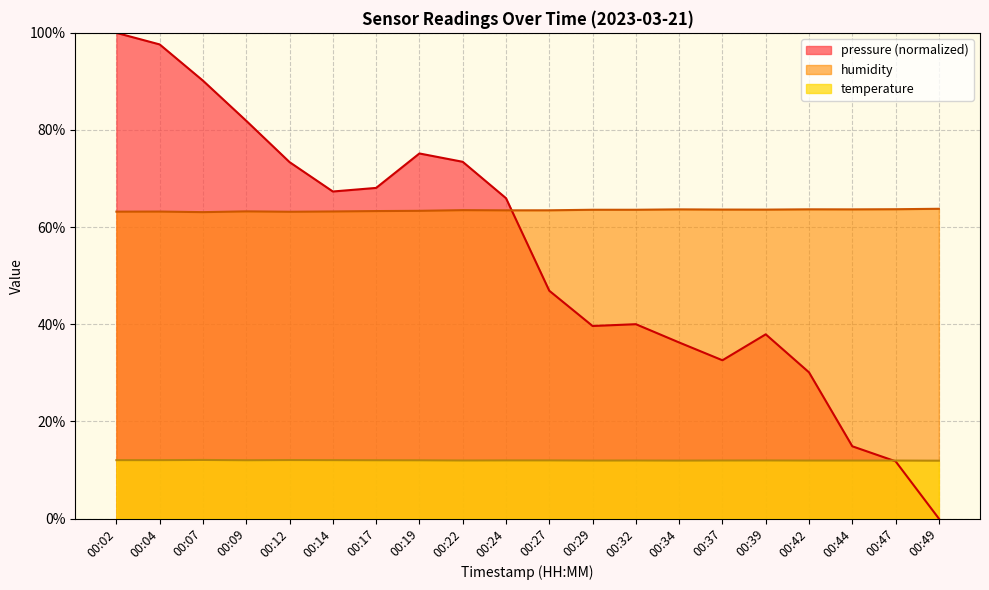

Which series has the largest range (max minus min)?

pressure (normalized)